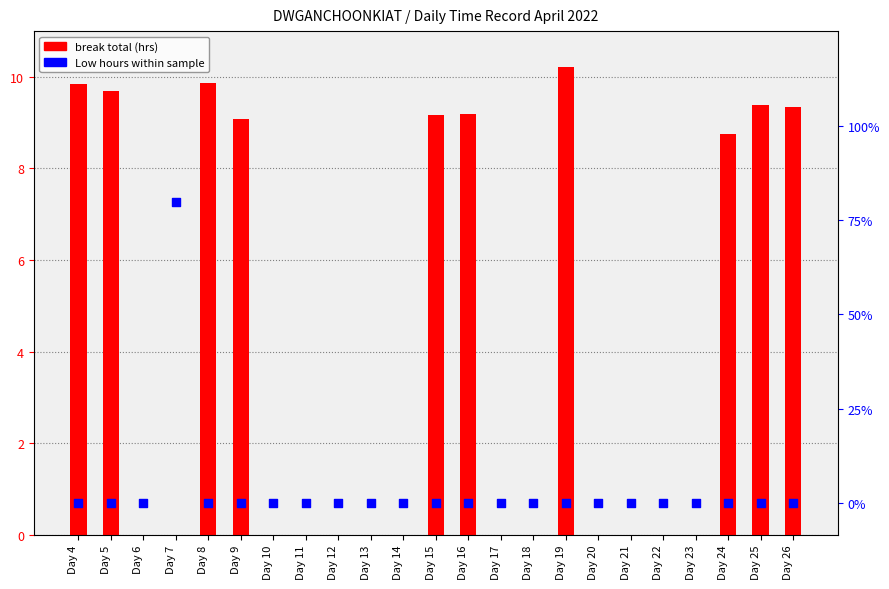

Which series has the widest spread of Y values?

break total (hrs)